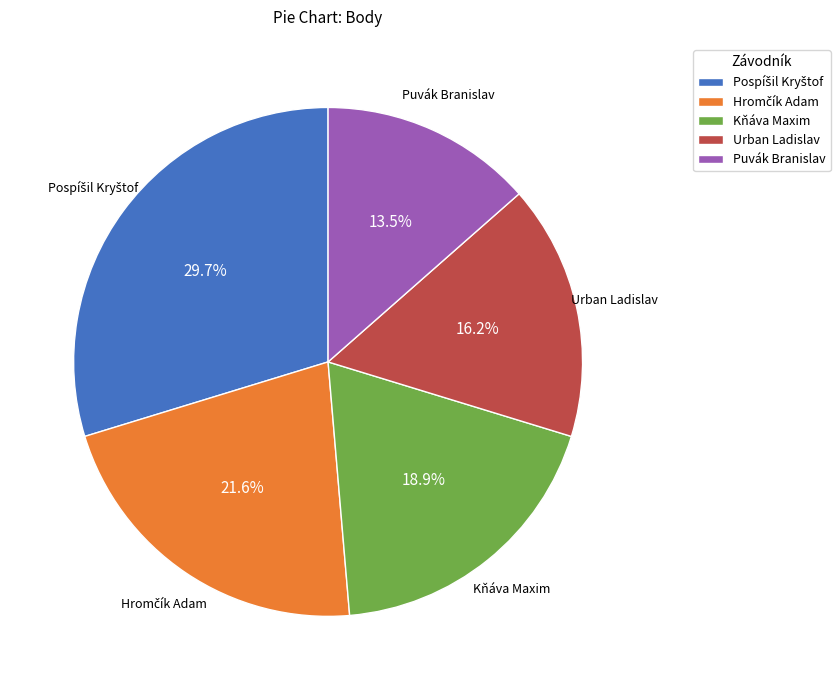

What portion of the pie excludes Kňáva Maxim?

81.1%